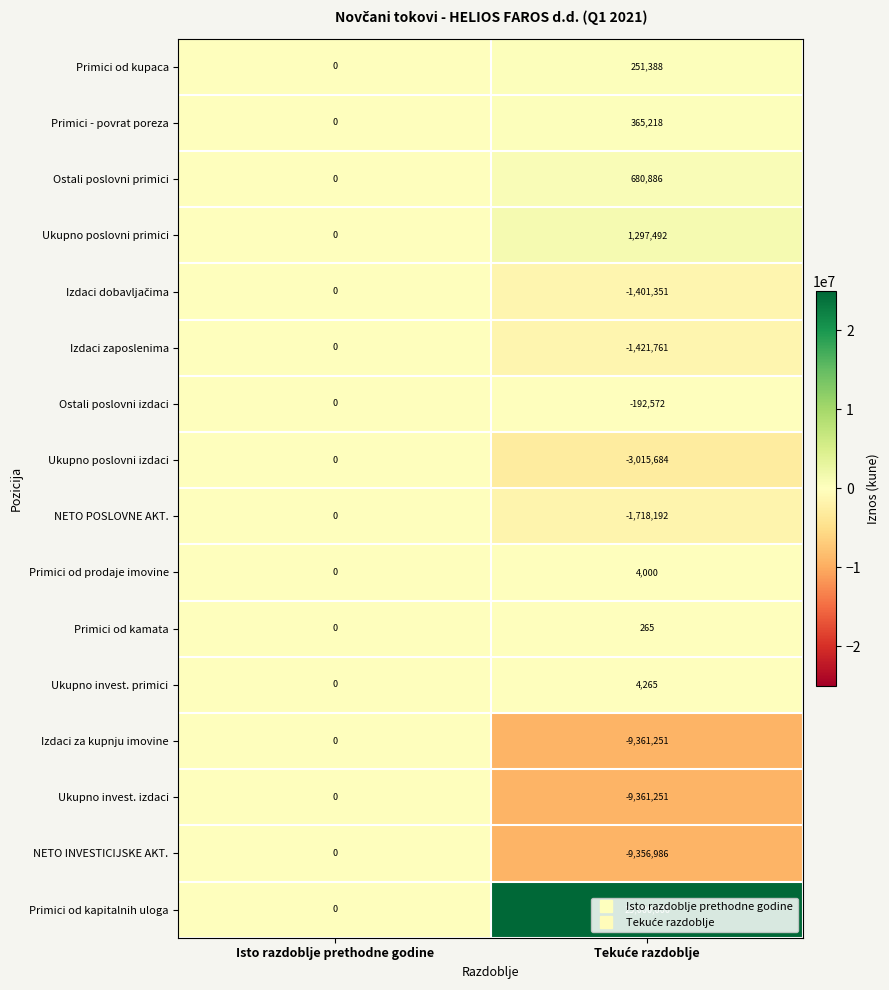

Which series has the widest spread of values?

Primici od kapitalnih uloga